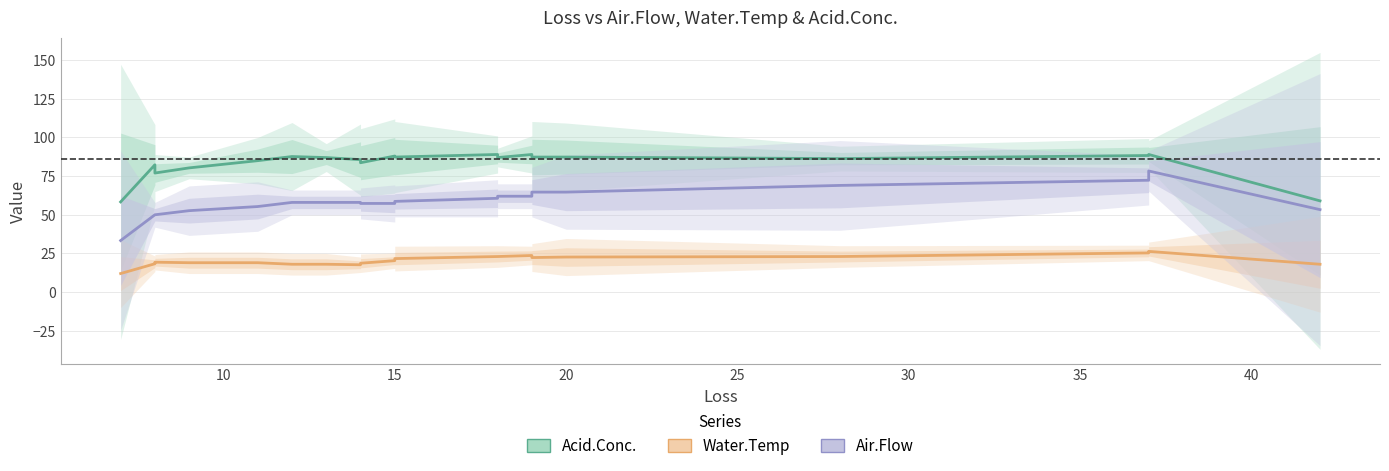

At how many categories does at least one series exceed 27?

21